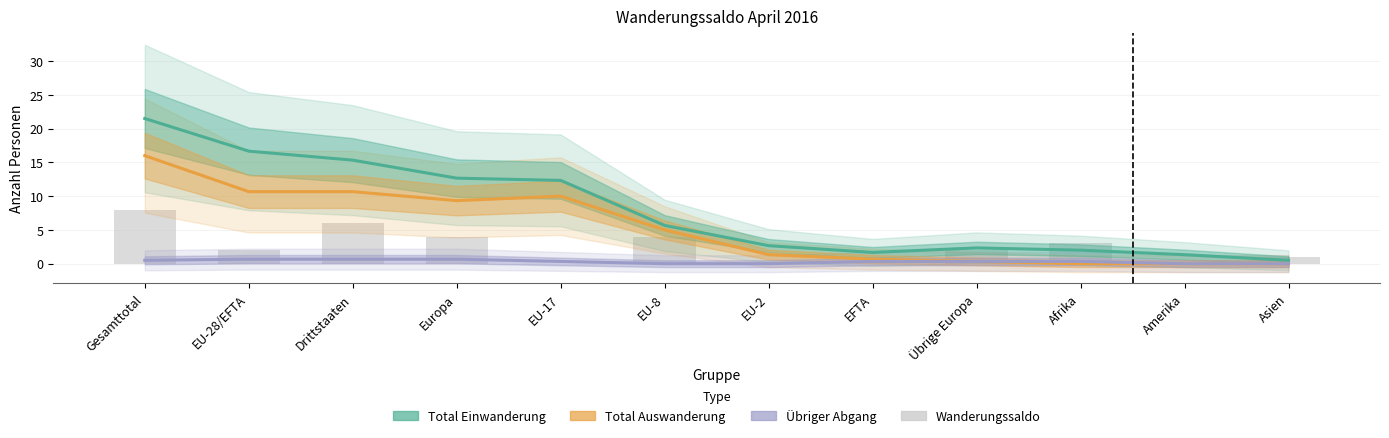

What value does the Total Auswanderung series have at EU-28/EFTA?

10.7